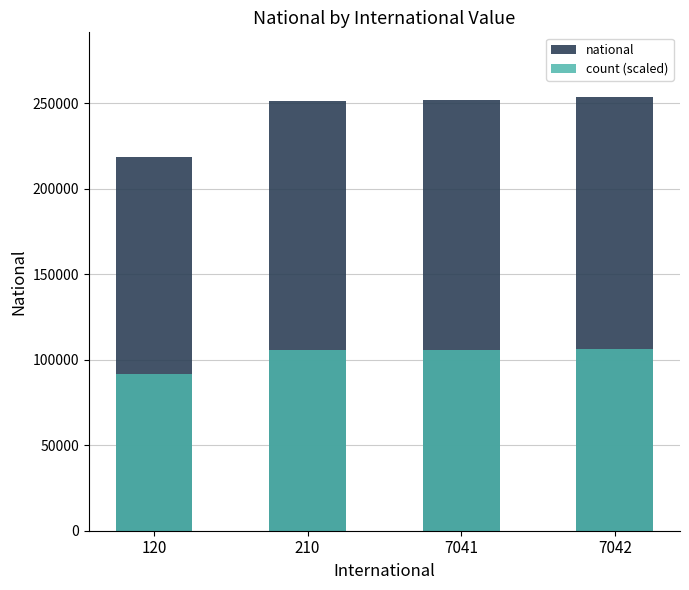

What is the value of the national bar at the 2nd from the left?

251208.0